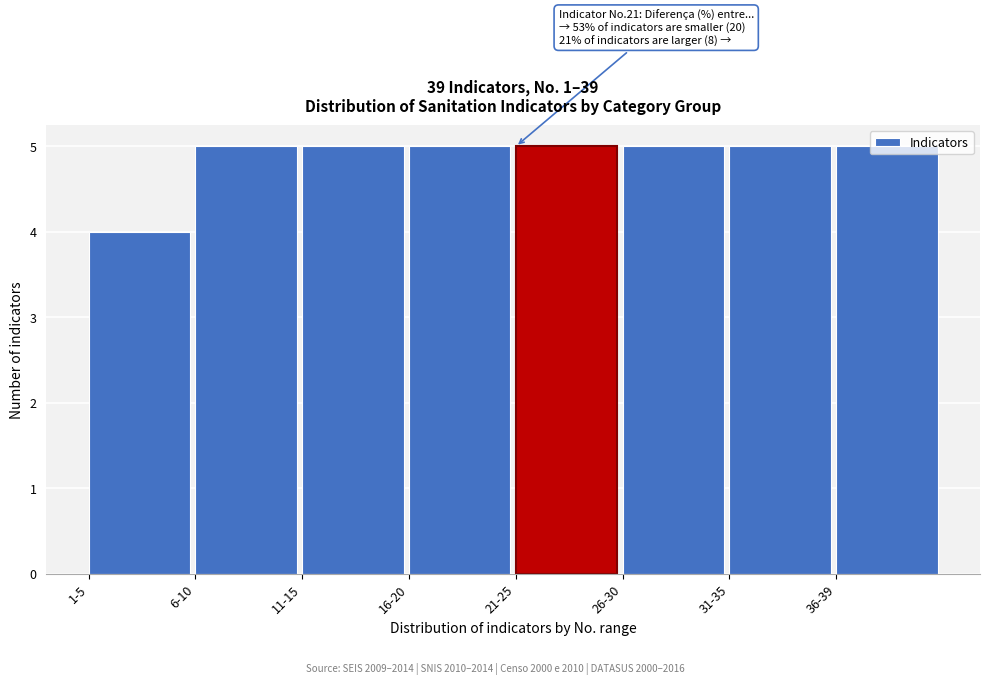

What is the maximum value shown in the chart?

5